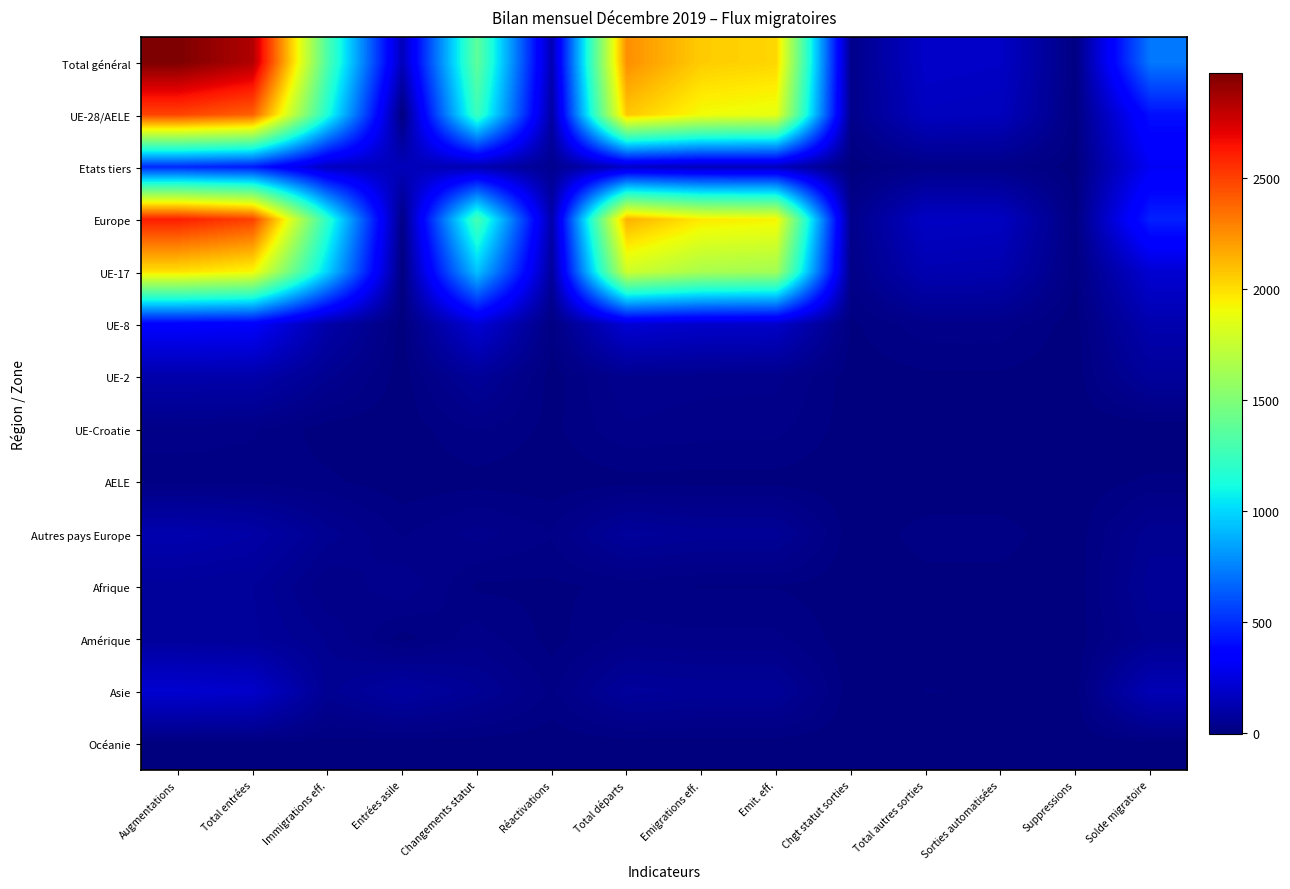

Which series has the widest spread of values?

Total général